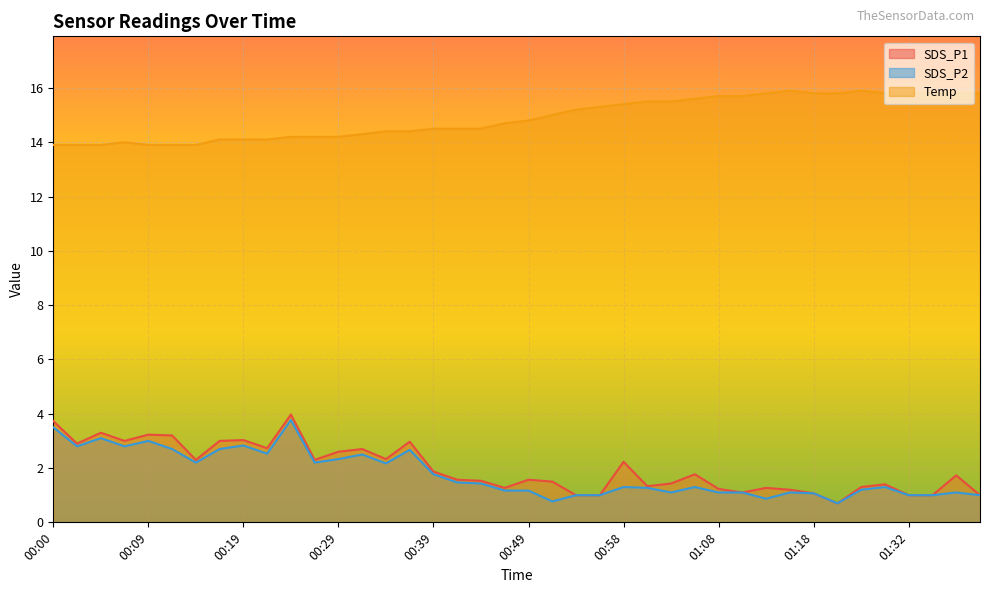

In SDS_P2, how many points are lower than both neighbors (excluding endpoints)?

10